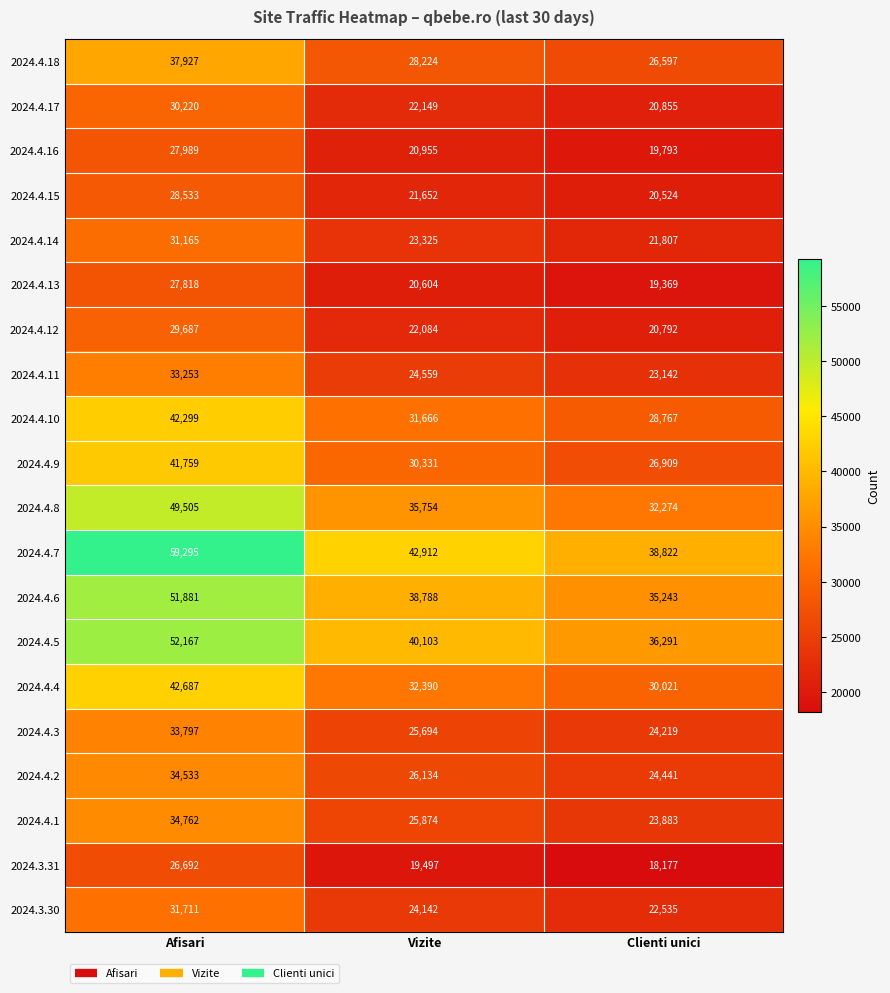

List the labels in order of 2024.4.12 value, smallest first.

Clienti unici, Vizite, Afisari